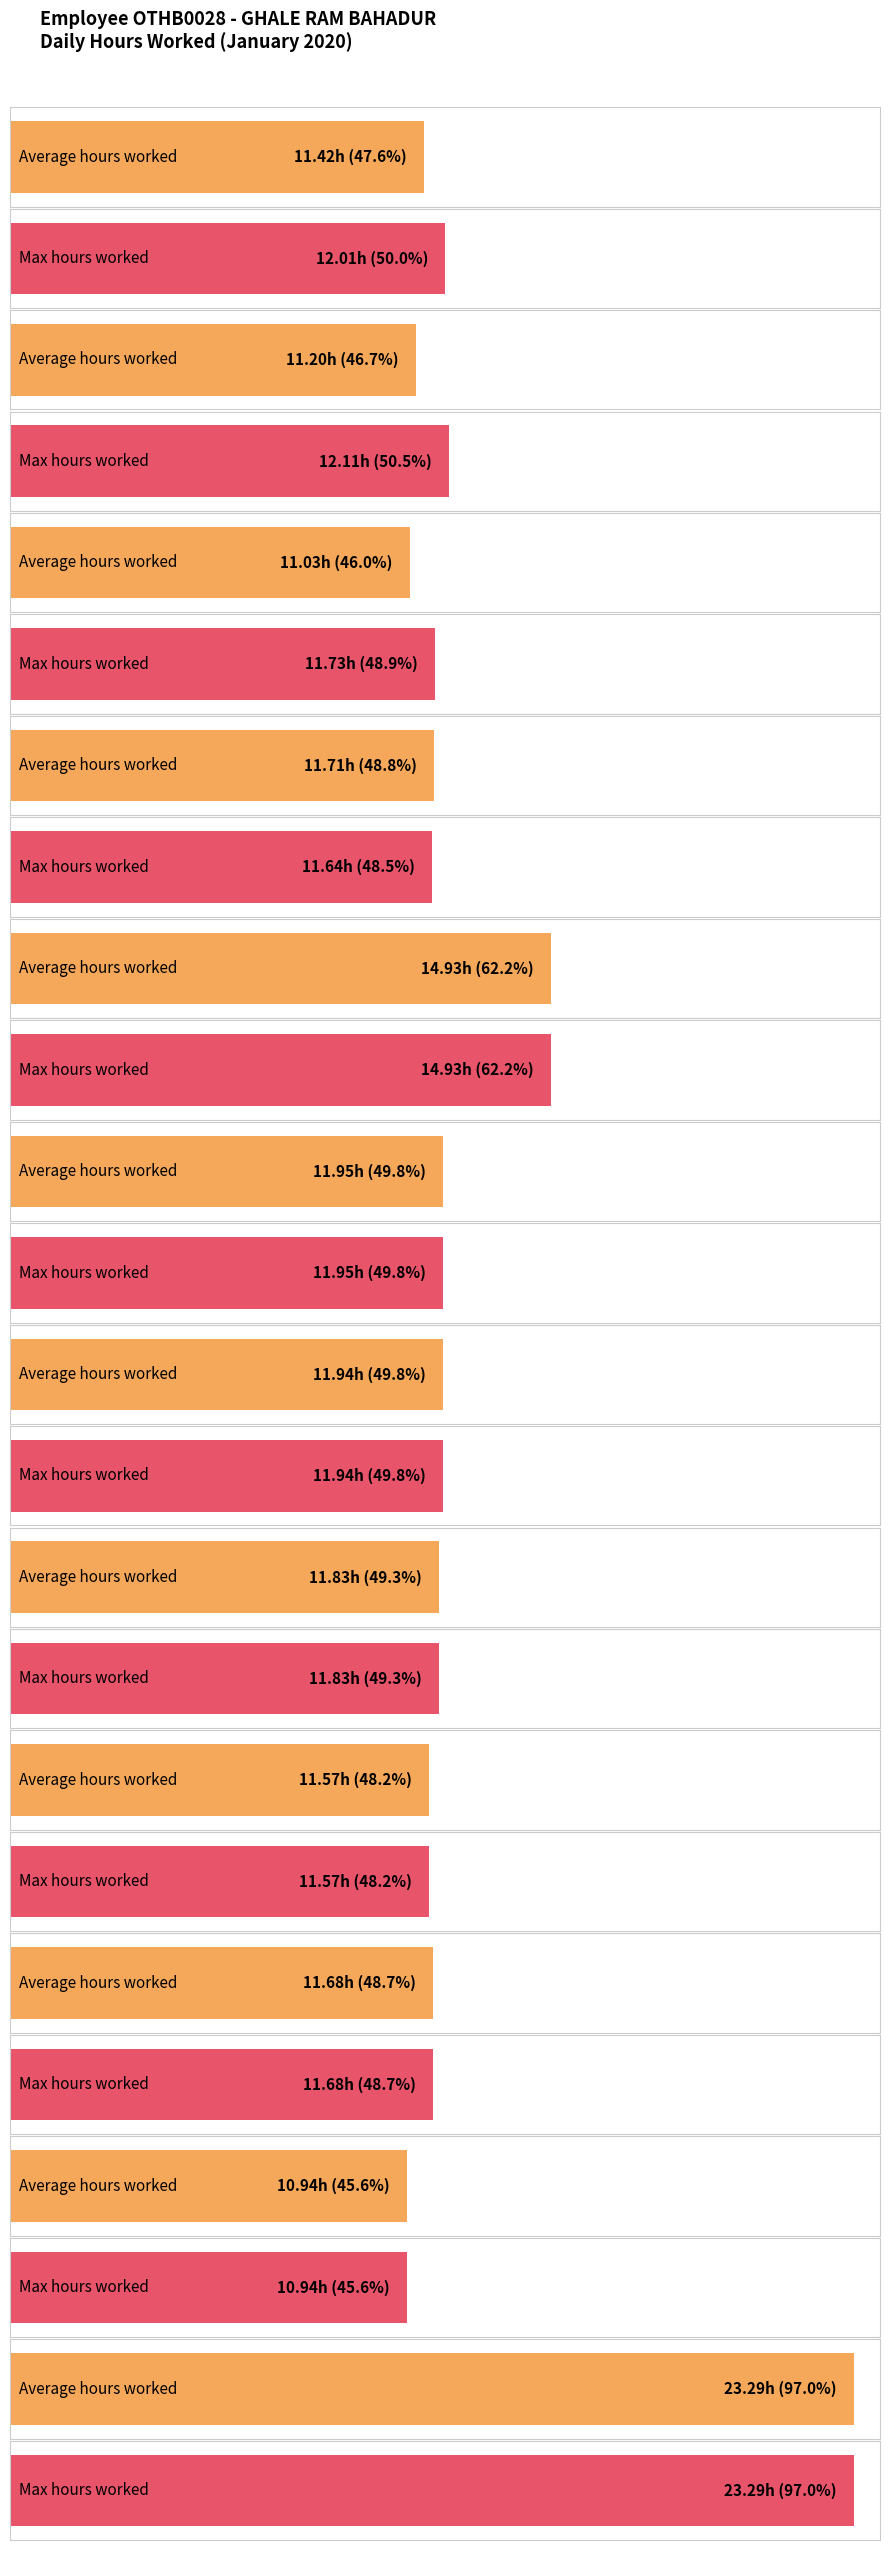

What is the difference between the highest and lowest values at Day 2?

0.6